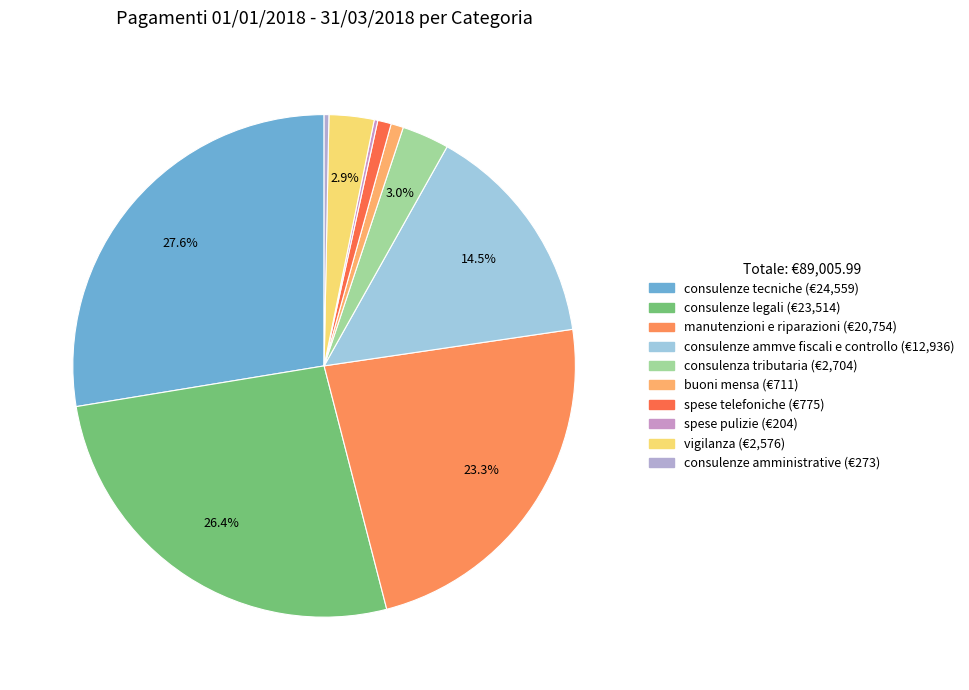

True or false: consulenze amministrative accounts for 8% of the total.

False